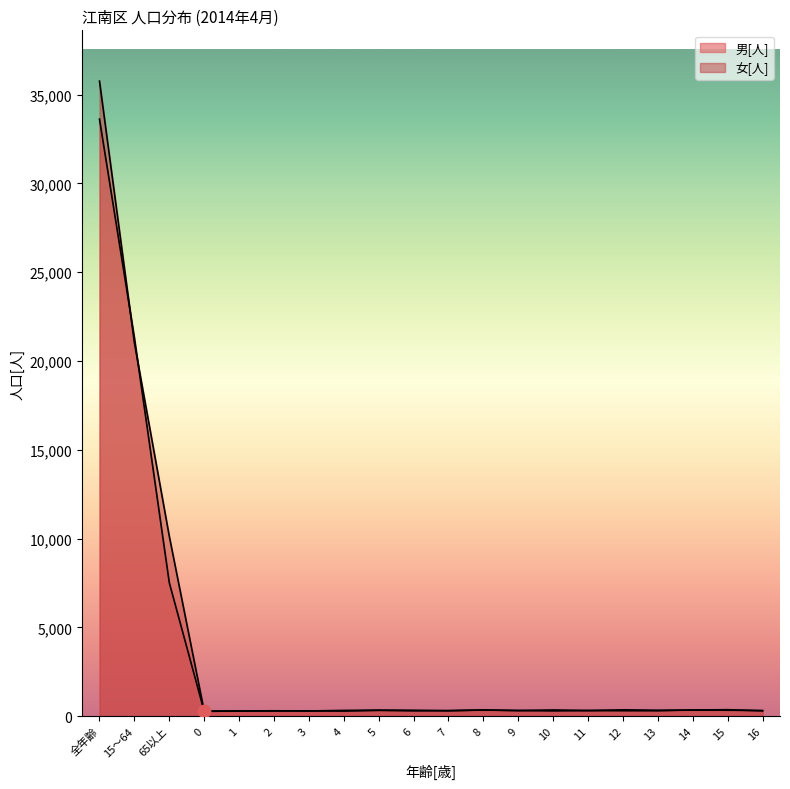

Which series has the largest total across all categories?

女[人]